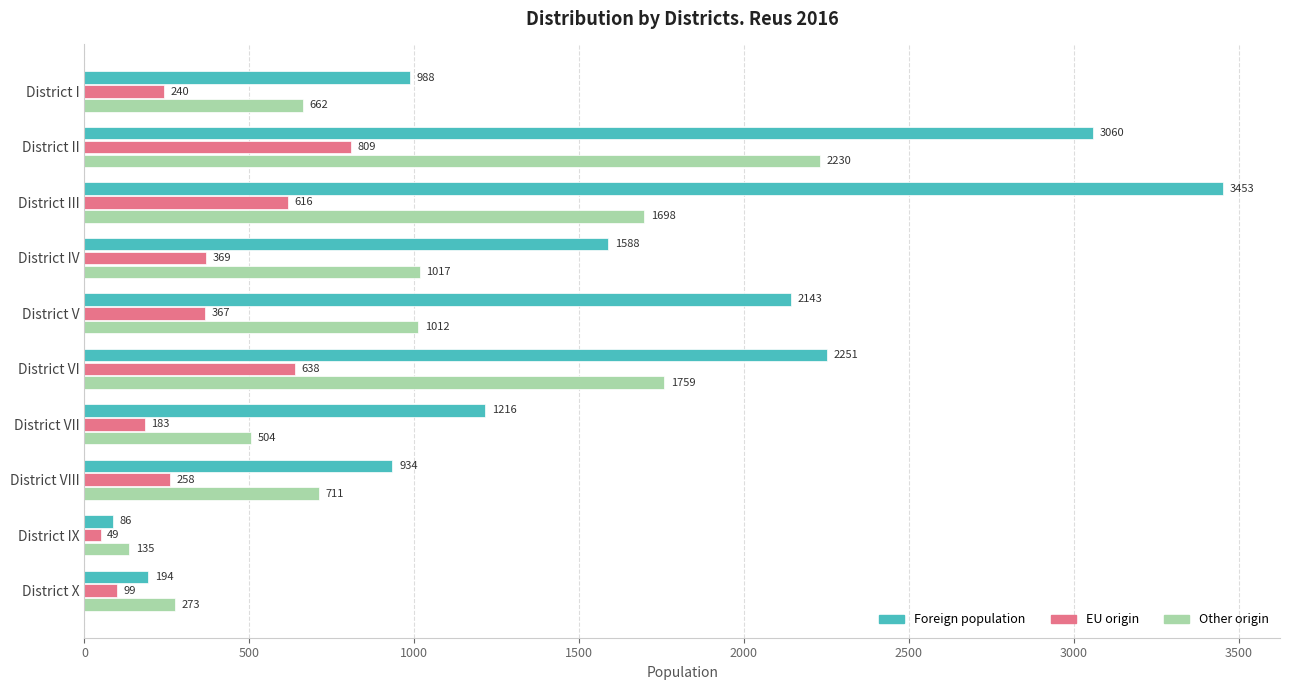

Which series has the widest spread of values?

Foreign population